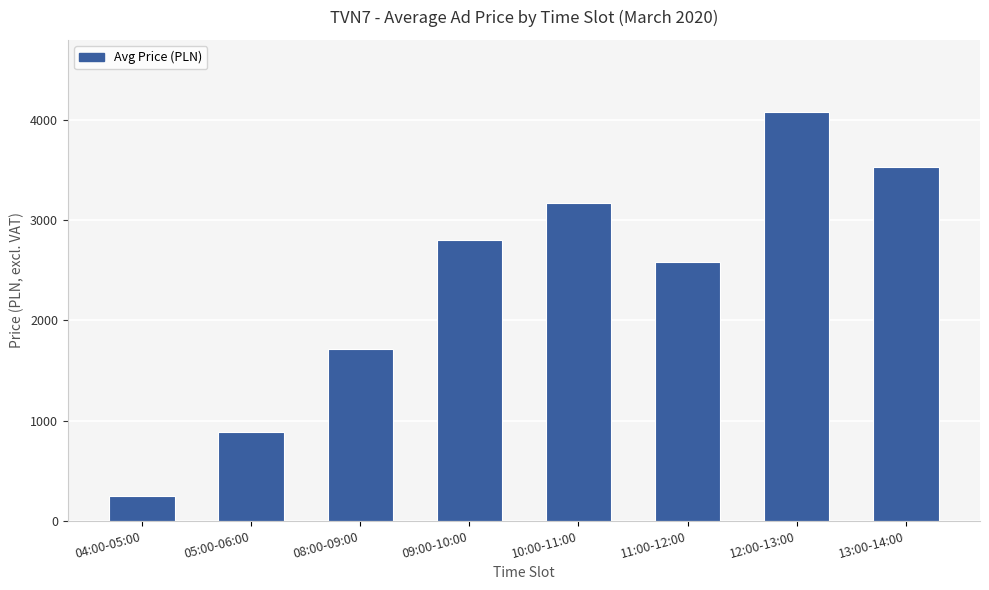

Is it true that the value at 12:00-13:00 is 4080?

True